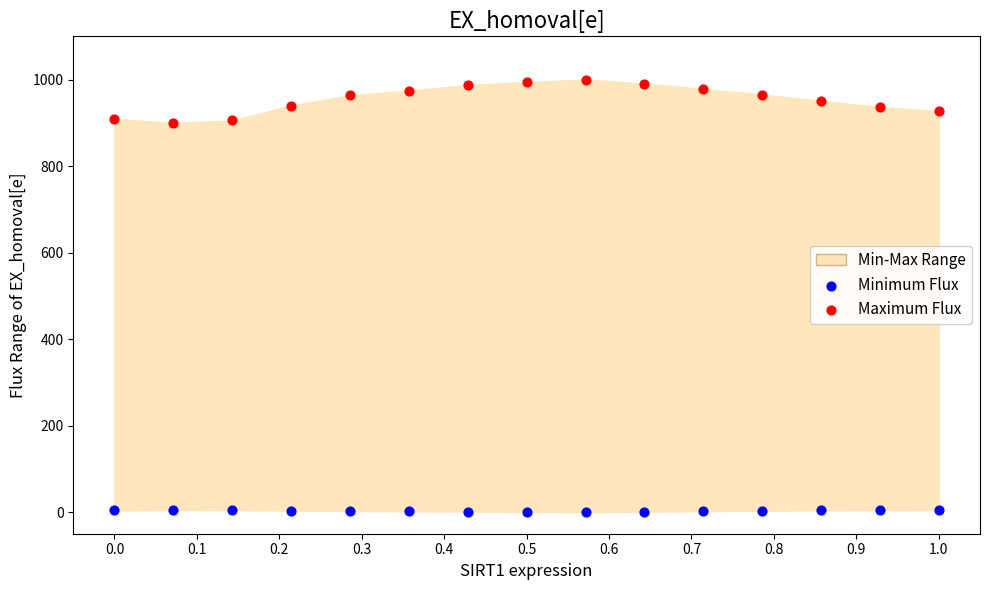

What is the X range (max minus min) for the scatter plot?

1.0